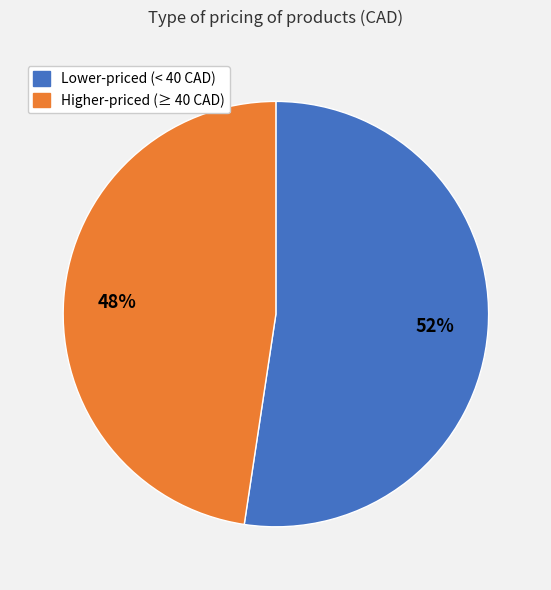

Does any single category account for the majority?

Yes